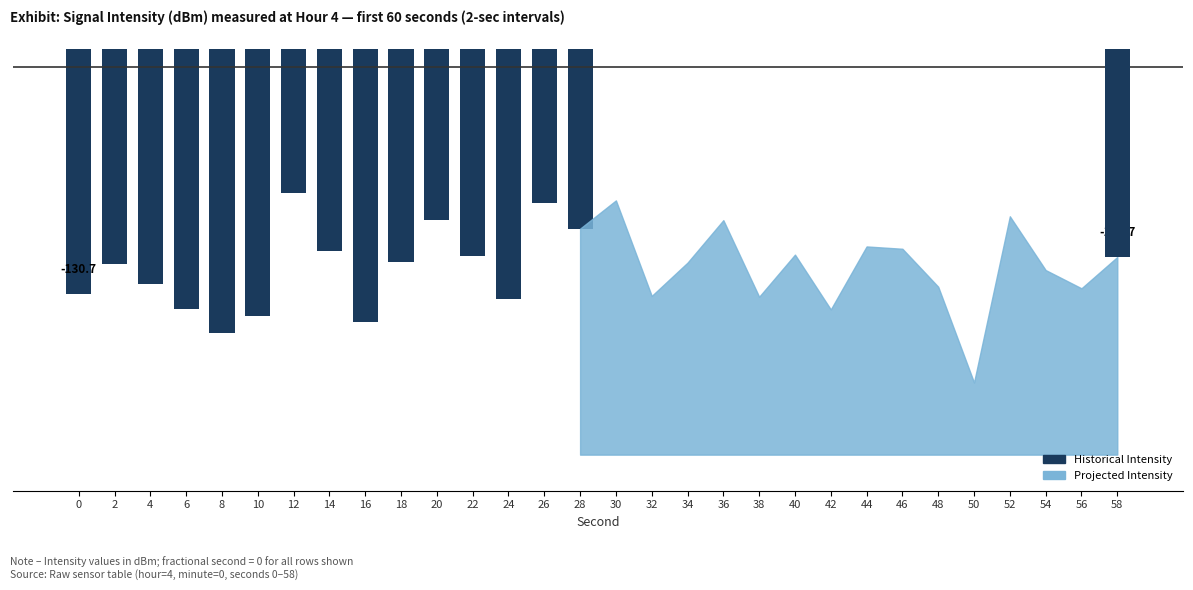

Rank the categories by value from lowest to highest.

8, 16, 10, 6, 24, 0, 4, 2, 18, 22, 14, 28, 20, 26, 12